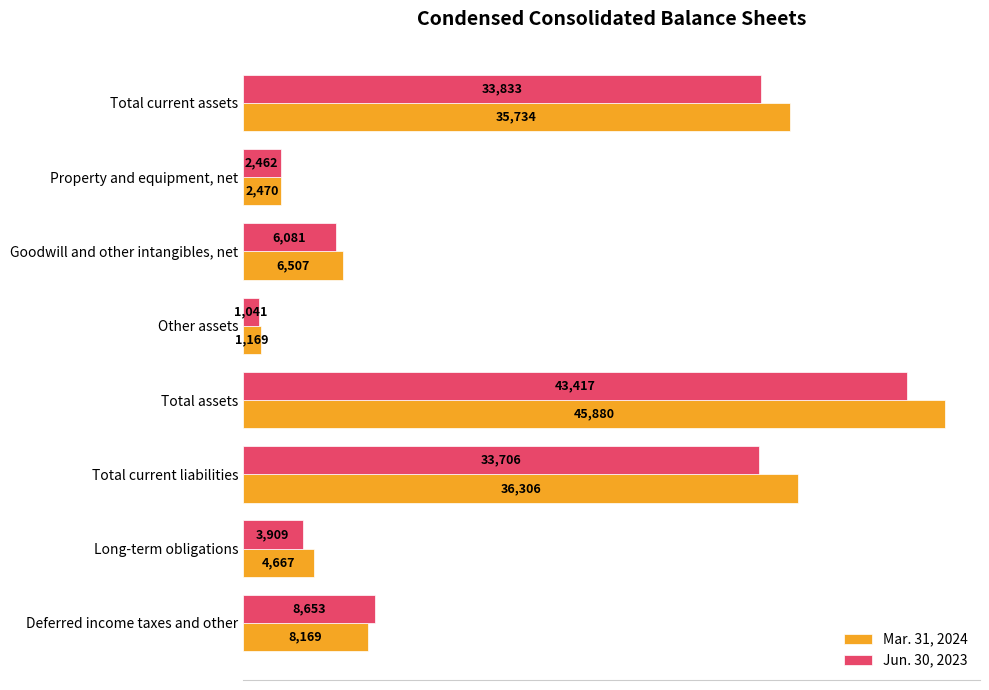

At which label is Jun. 30, 2023 closest to 22229?

Total current liabilities